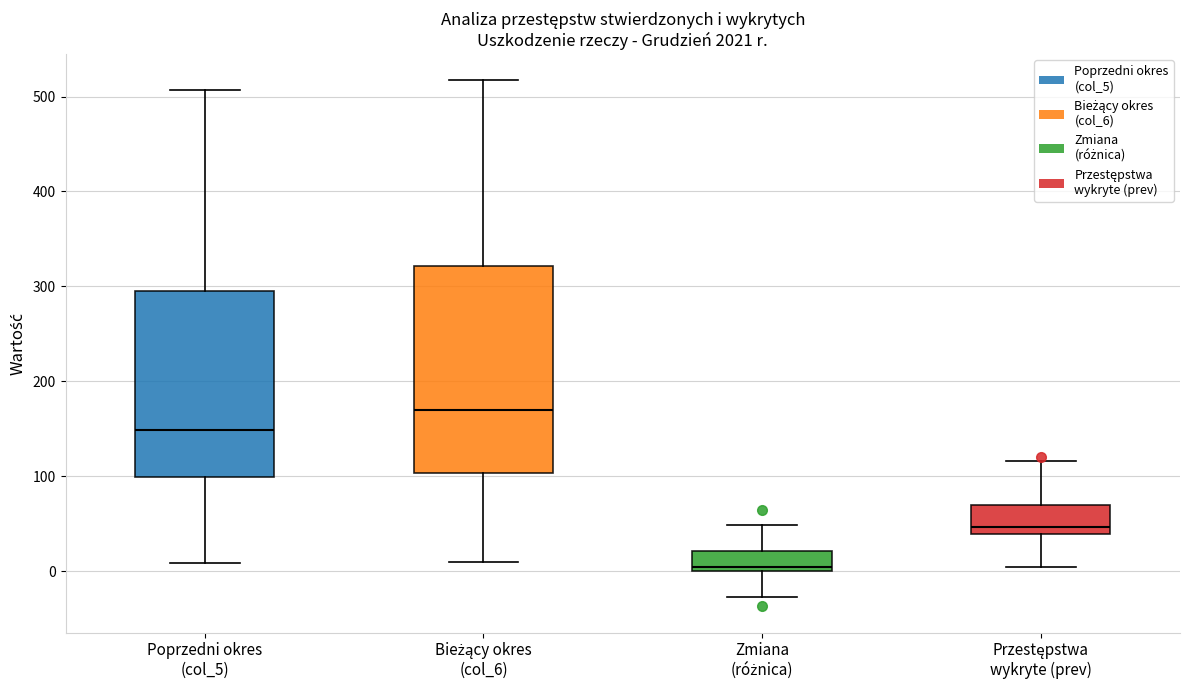

Which box's median line is the highest?

Bieżący okres (col_6)